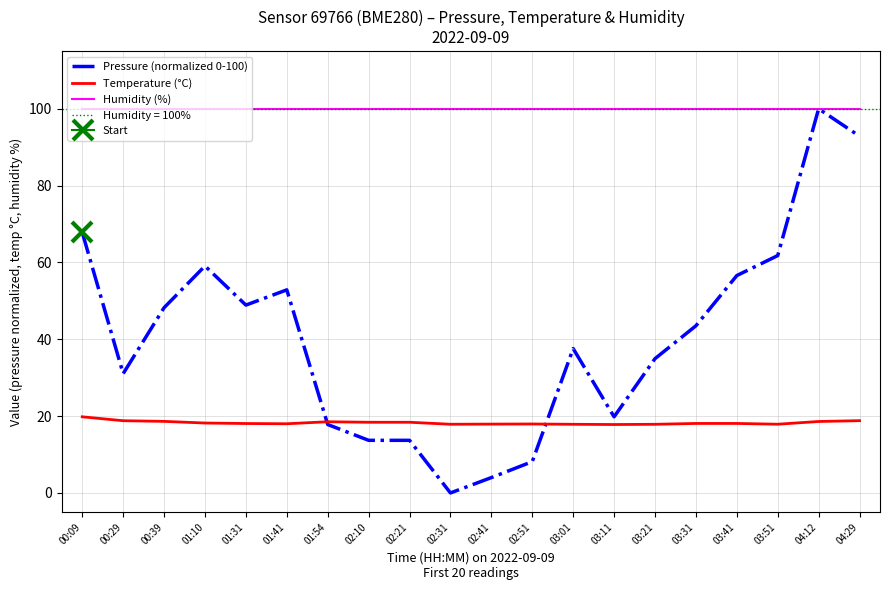

Reading right to left, list all the values displayed in this chart.

Pressure (normalized 0-100): 04:29=92.9	04:12=100.0	03:51=61.8	03:41=56.6	03:31=43.5	03:21=35.0	03:11=19.8	03:01=37.6	02:51=8.2	02:41=4.0	02:31=0.0	02:21=13.7	02:10=13.7	01:54=17.8	01:41=52.9	01:31=48.9	01:10=59.1	00:39=48.2	00:29=31.0	00:09=67.8
Temperature (°C): 04:29=18.8	04:12=18.6	03:51=17.9	03:41=18.1	03:31=18.1	03:21=17.9	03:11=17.8	03:01=17.9	02:51=17.9	02:41=17.9	02:31=17.9	02:21=18.4	02:10=18.4	01:54=18.5	01:41=18.0	01:31=18.1	01:10=18.2	00:39=18.6	00:29=18.8	00:09=19.8
Humidity (%): 04:29=100.0	04:12=100.0	03:51=100.0	03:41=100.0	03:31=100.0	03:21=100.0	03:11=100.0	03:01=100.0	02:51=100.0	02:41=100.0	02:31=100.0	02:21=100.0	02:10=100.0	01:54=100.0	01:41=100.0	01:31=100.0	01:10=100.0	00:39=100.0	00:29=100.0	00:09=100.0